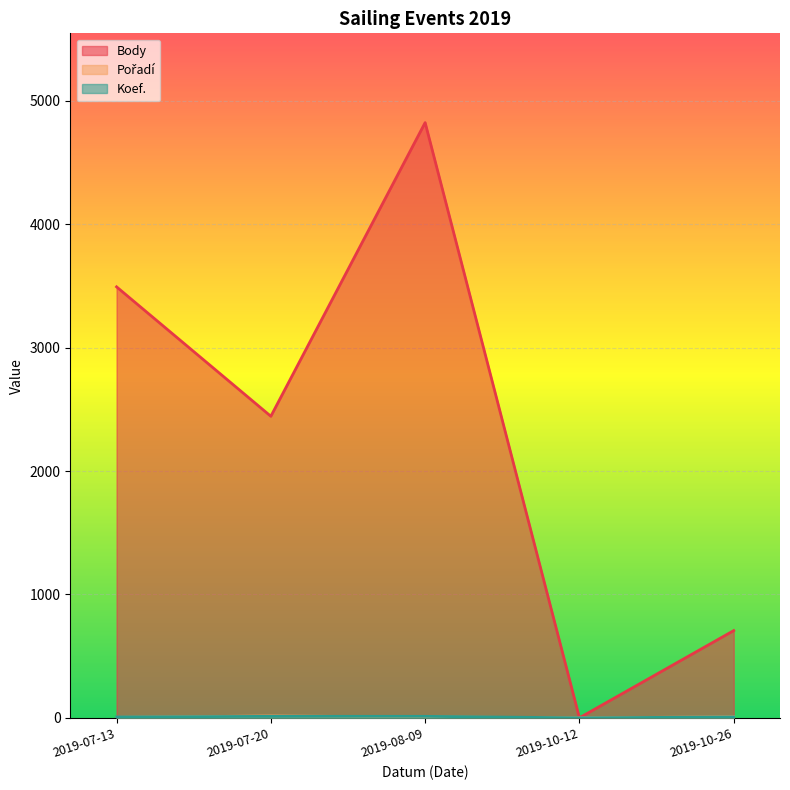

Which series has the largest total across all categories?

Body